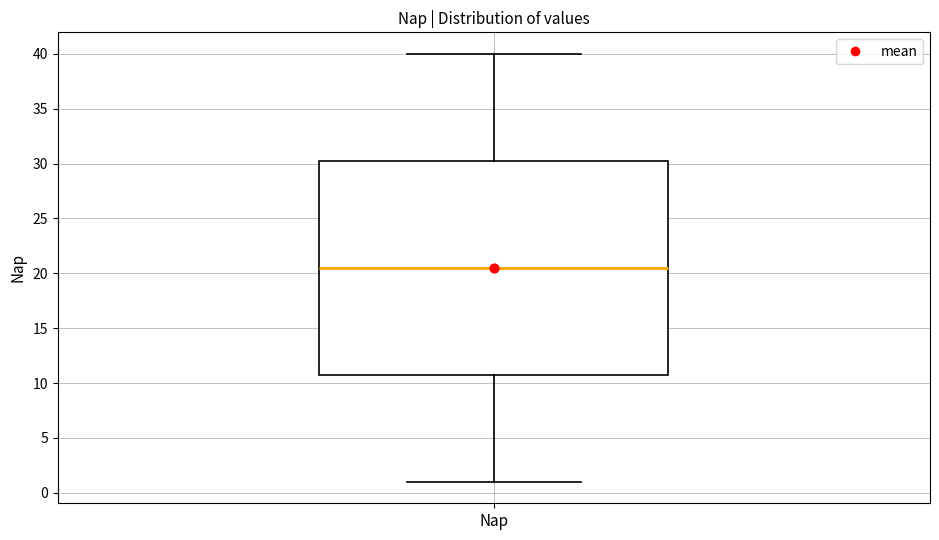

Read this box plot against the y-axis: the position of the median line, the range covered by the box, and the ends of both whiskers. The values are not printed on the chart, so give them approximately, as read against the axis.

median 20.5, box 11.0 to 30.5, whiskers 1.0 to 40.0